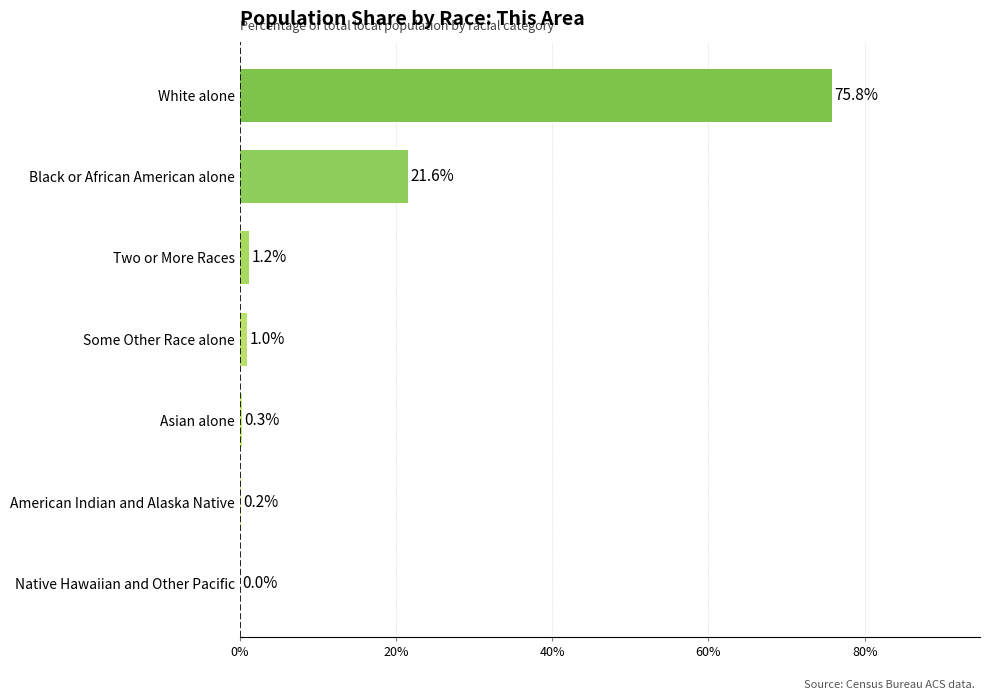

Is it true that the value at White alone is 75.8?

True